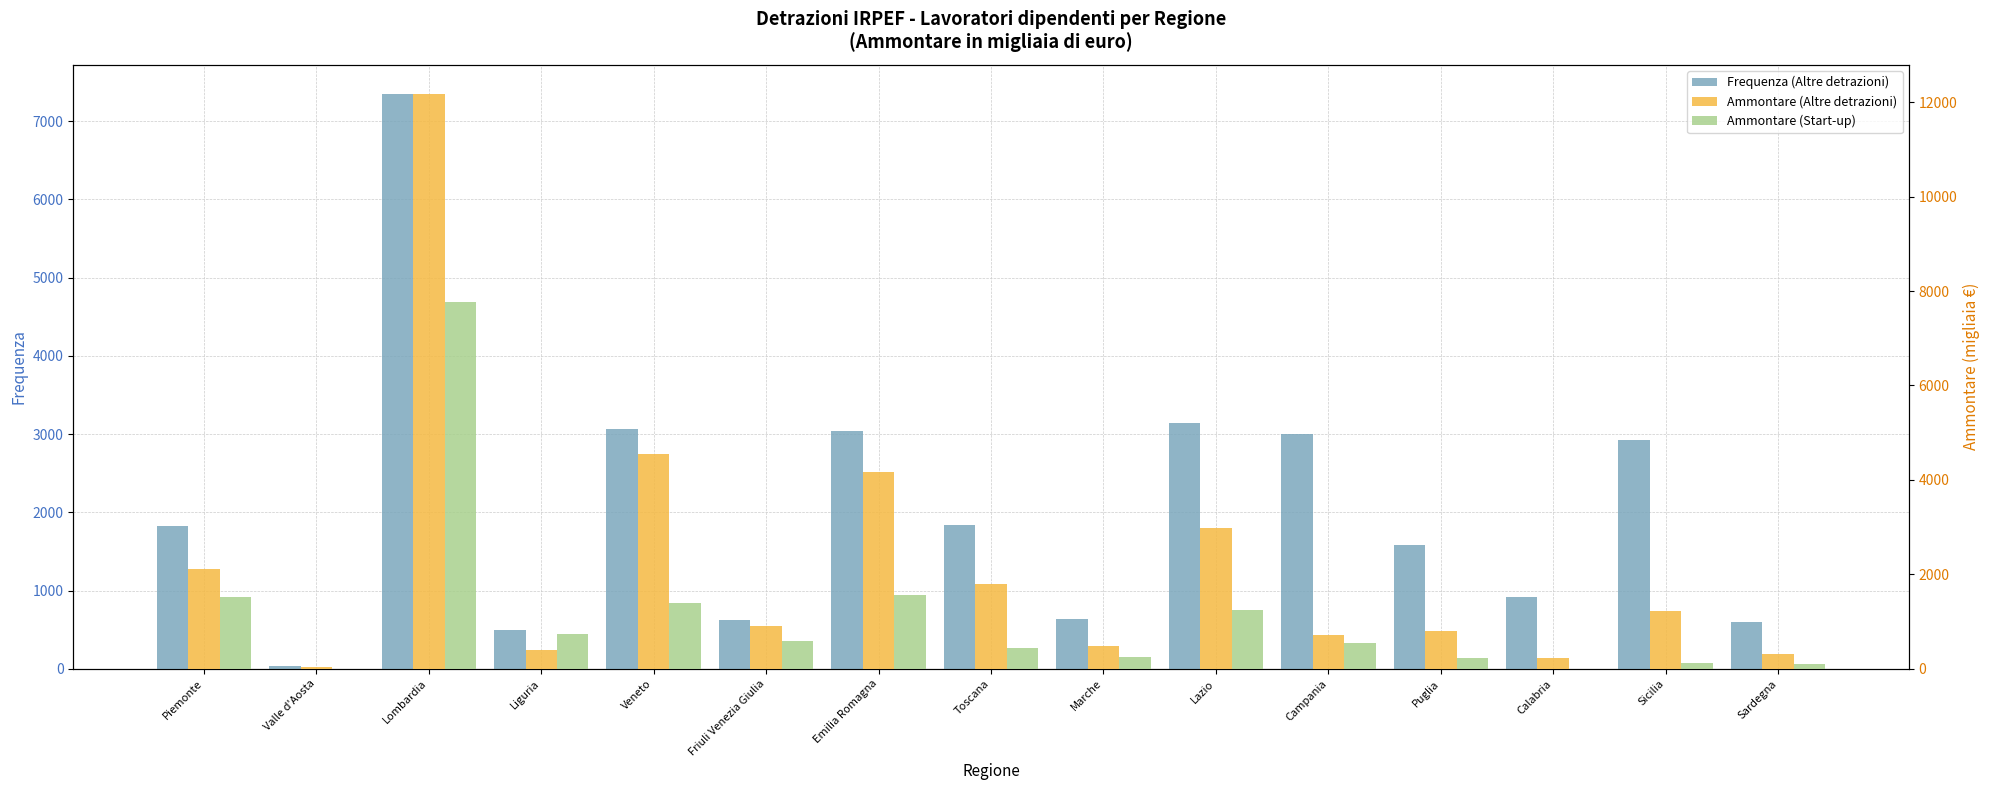

How many data points in Ammontare (Altre detrazioni) are above 899?

7